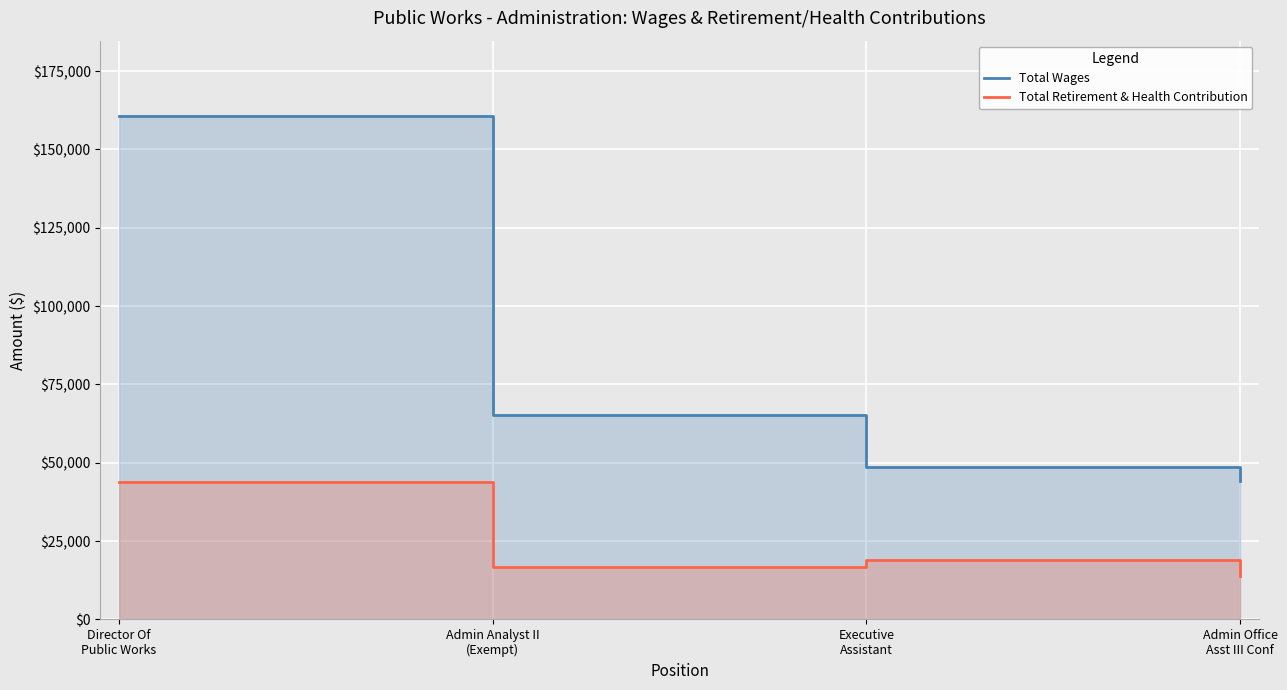

Between Admin Analyst II
(Exempt) and Admin Office
Asst III Conf, which series saw the biggest shift?

Total Wages